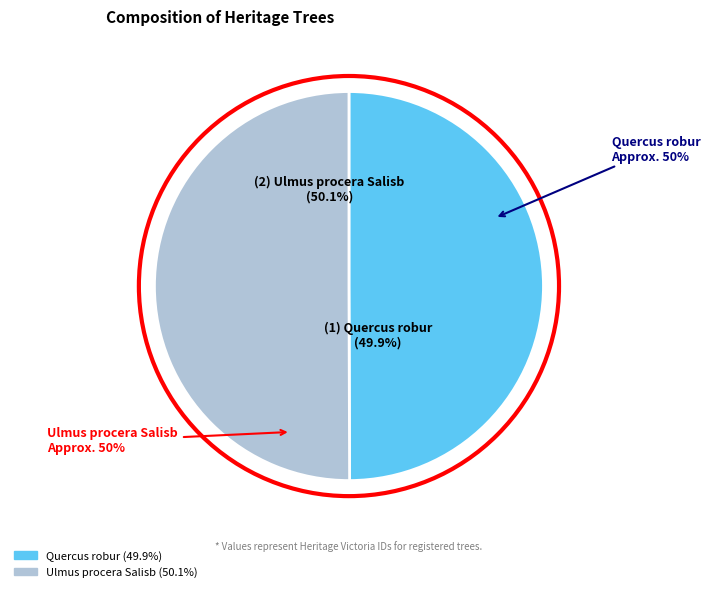

True or false: Ulmus procera Salisb accounts for 50% of the total.

True